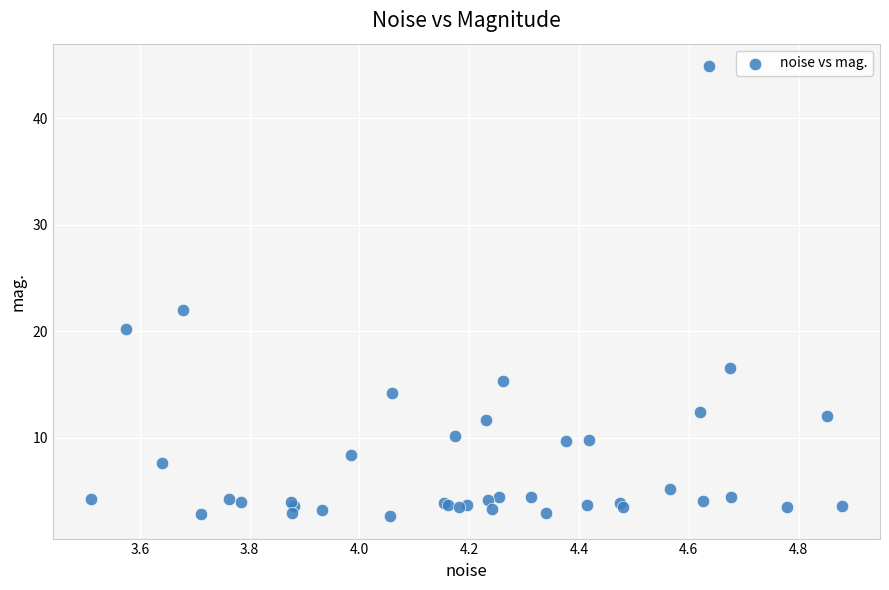

What Y value in the scatter plot is closest to 23?

22.0